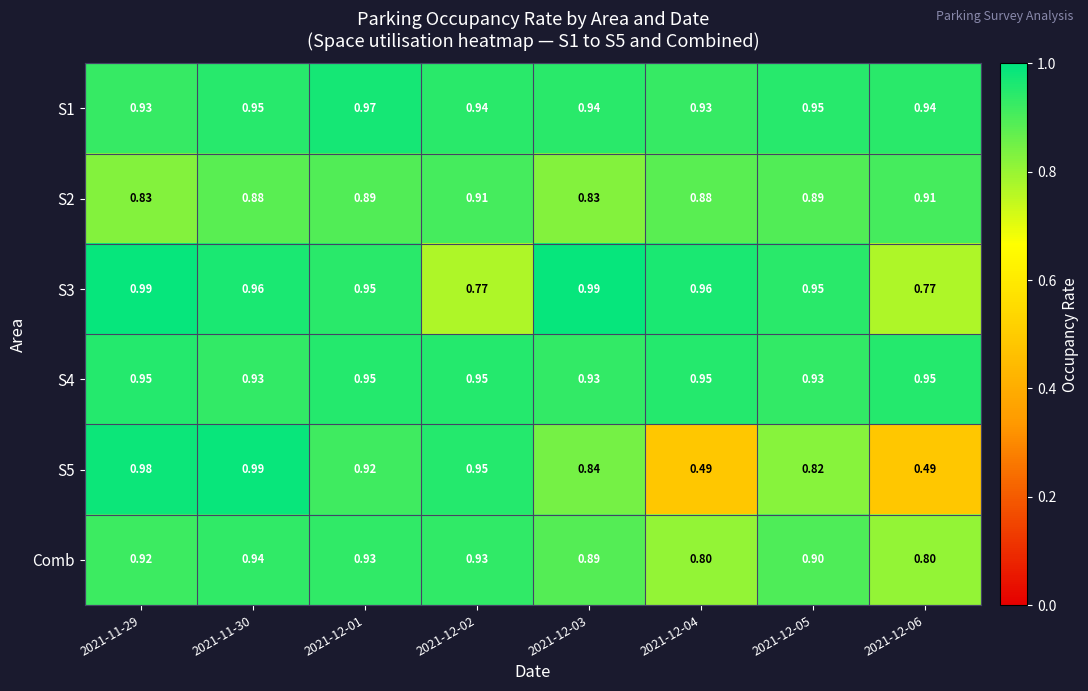

Is the value of S1 at 2021-12-06 greater than the value of S4 at 2021-12-04?

No